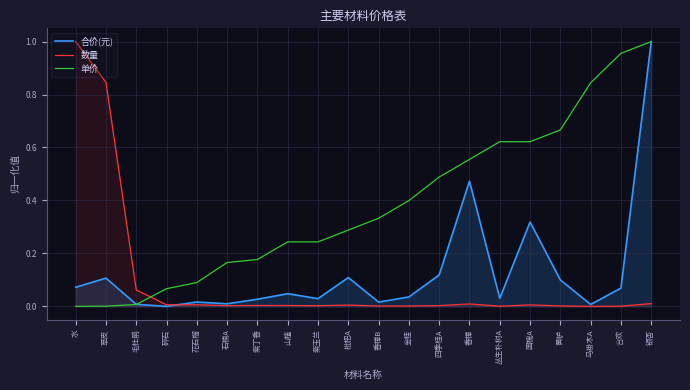

What are all the series names shown in the legend?

合价(元), 数量, 单价